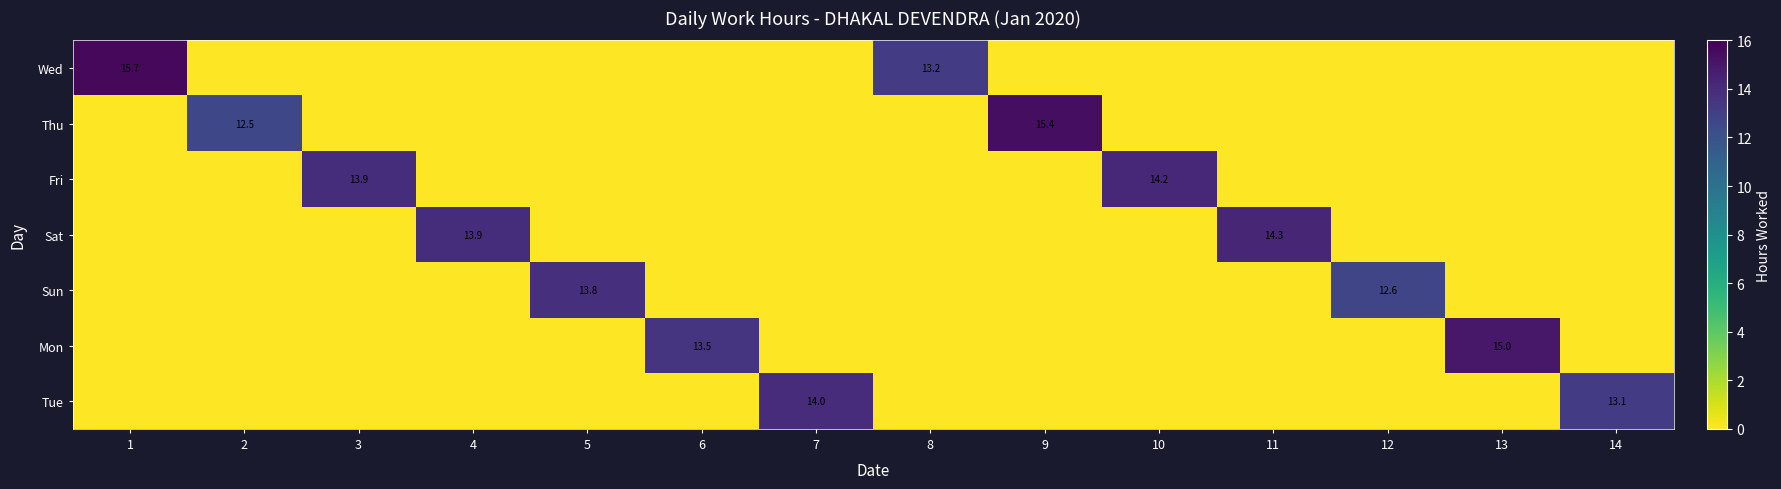

At which category does the chart reach its minimum across all series?

2